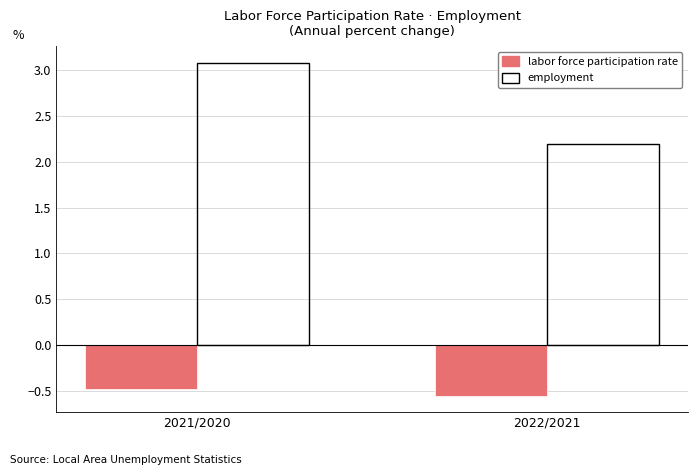

Where is labor force participation rate nearest to the value 0?

2021/2020